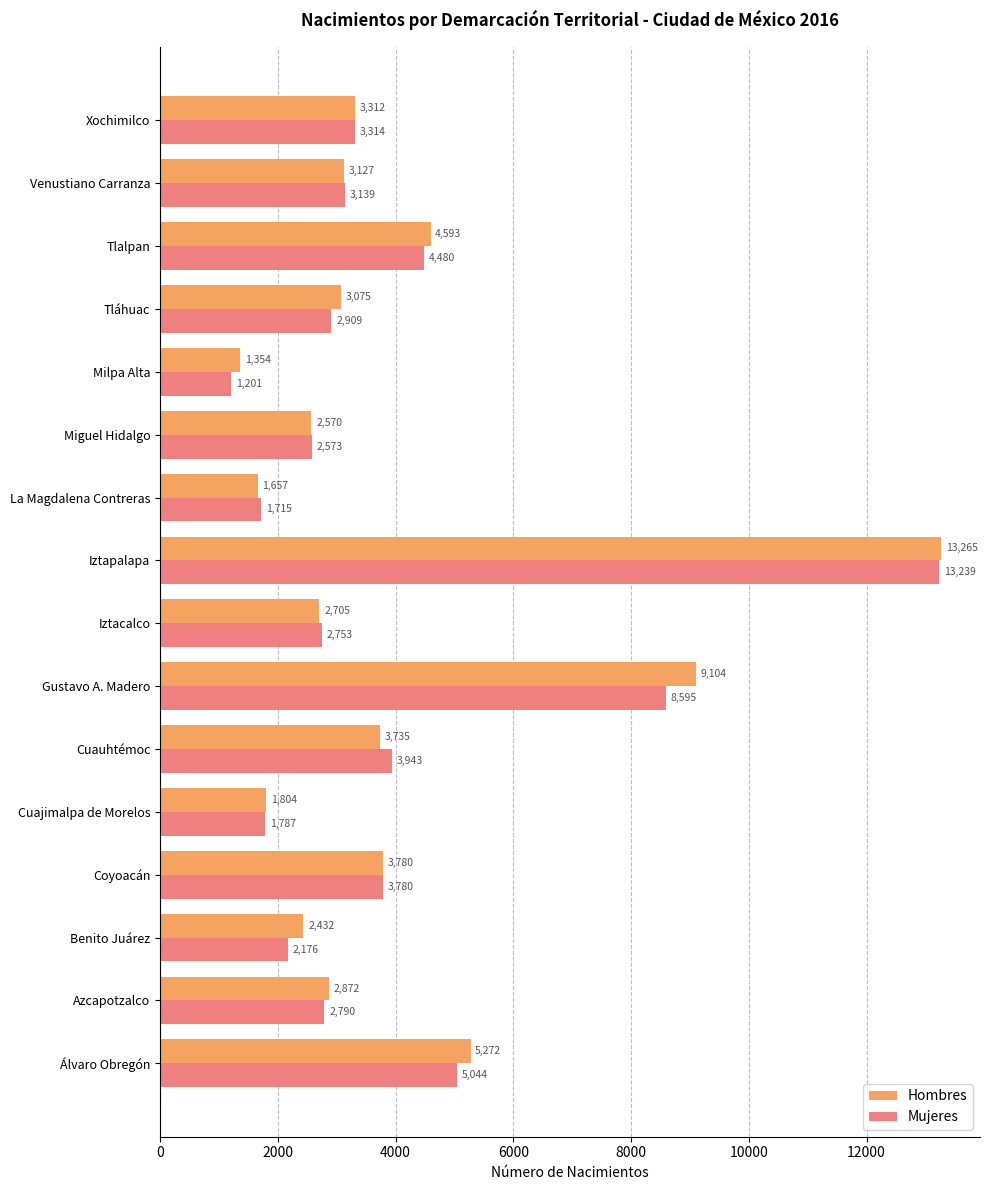

Is it true that Hombres equals 1359 at Azcapotzalco?

False